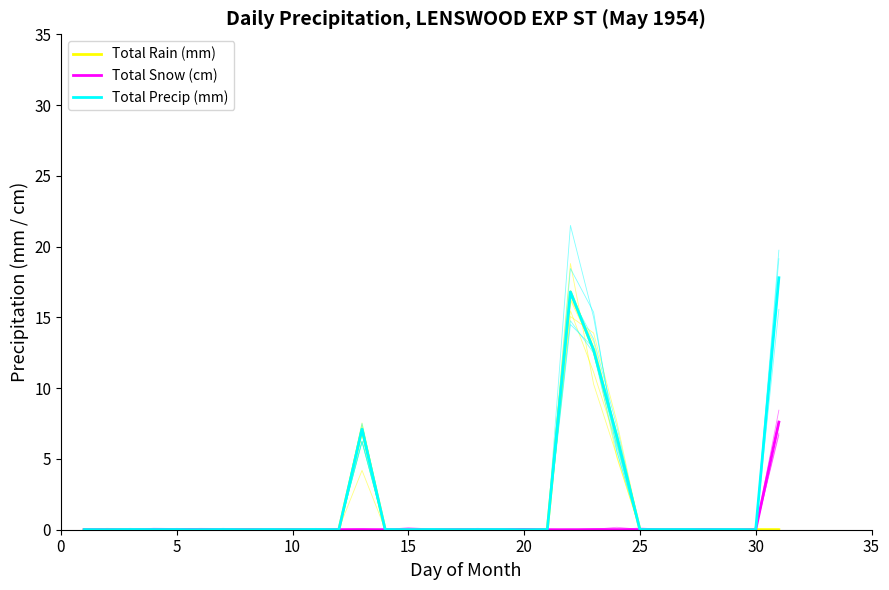

Which series changed the most between 26 and 30?

Total Precip (mm)